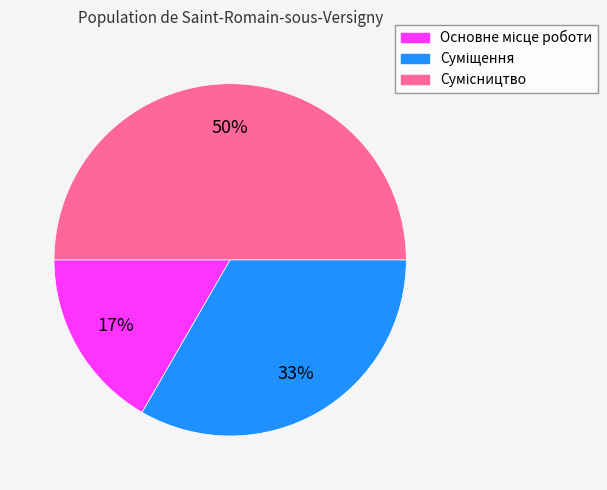

To the nearest percent, what is the average slice percentage?

33%